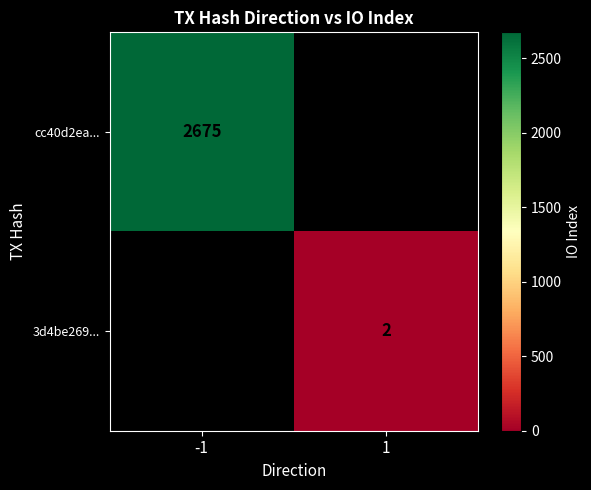

What is the greatest value displayed?

2675.0